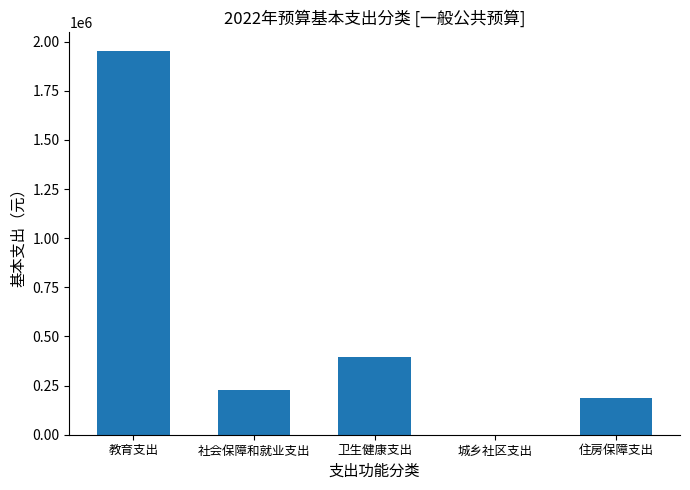

What is the change in value from 卫生健康支出 to 住房保障支出?

-206113.0